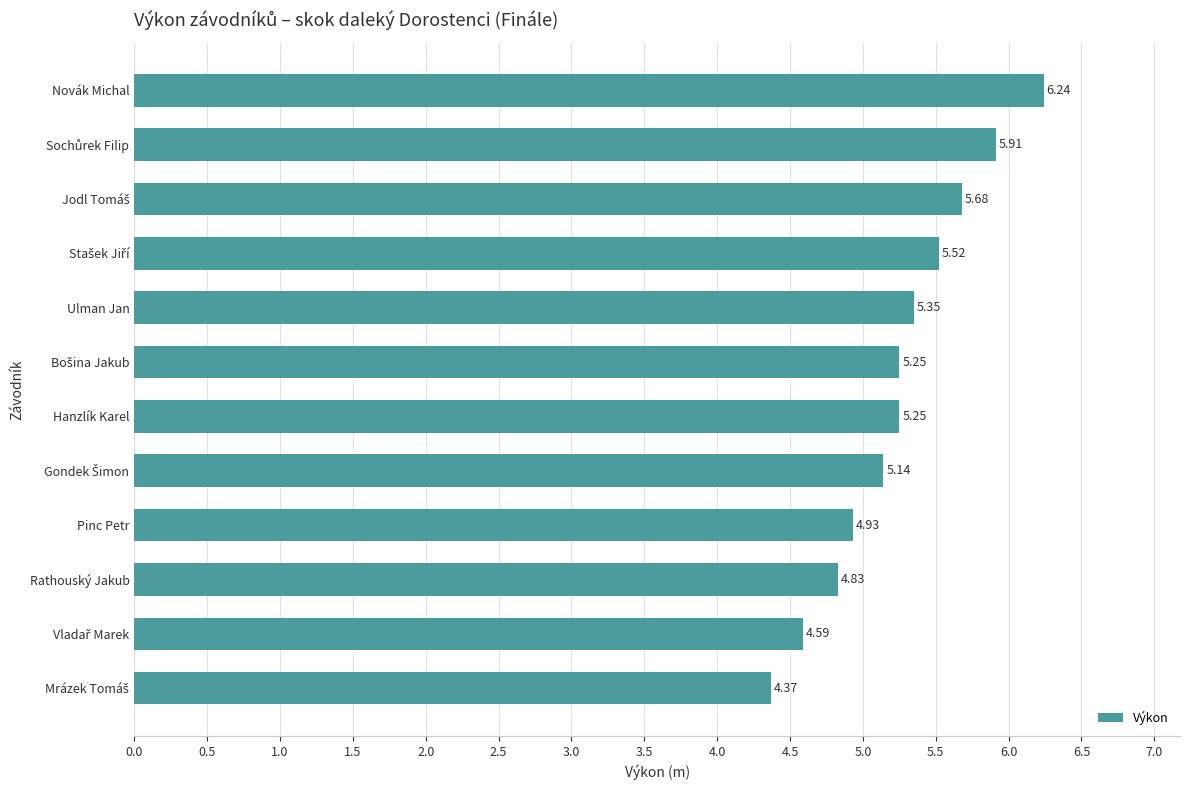

How many data points are above 5?

8